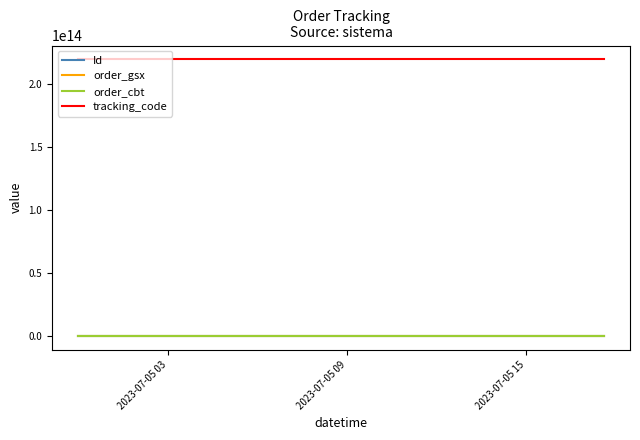

What is the minimum value for tracking_code?

219177112555930